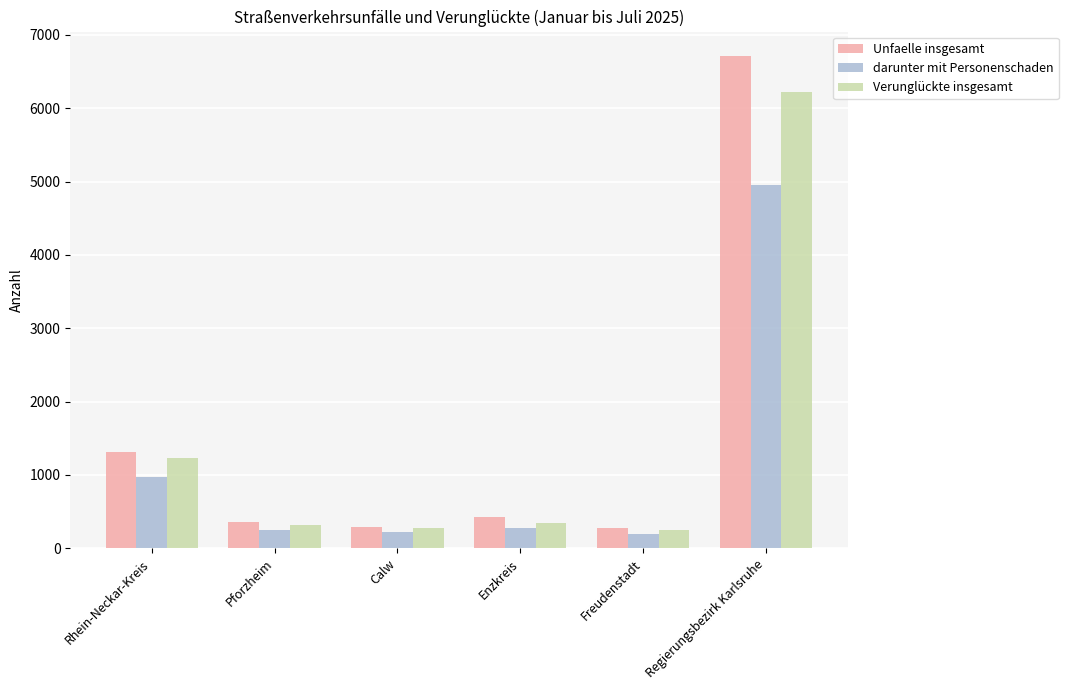

The darunter mit Personenschaden series shows 967 at Rhein-Neckar-Kreis. True or false?

True